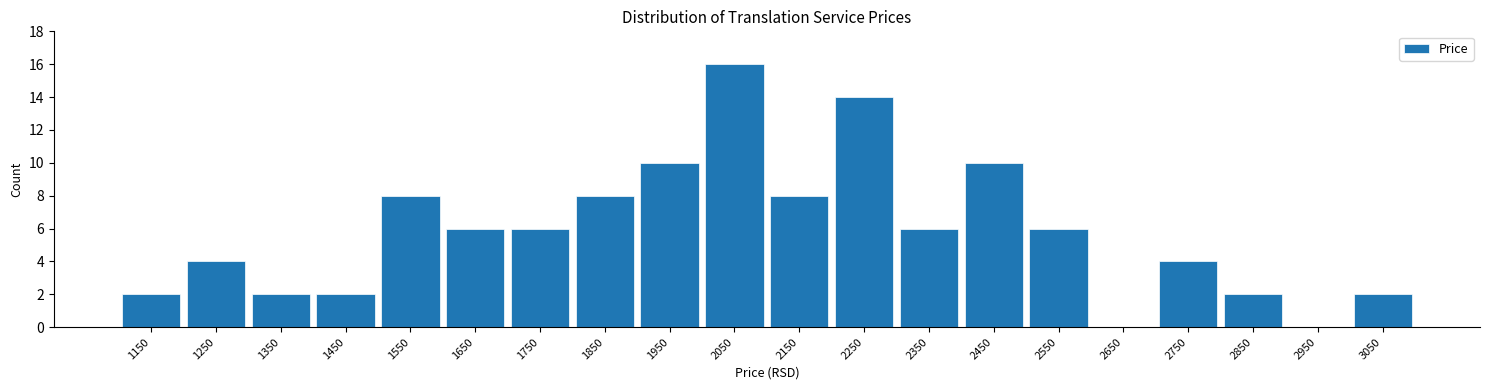

Reading left to right, transcribe this chart: for each bar, give the range it covers on the x-axis and its height. The values are not printed on the chart, so give them approximately, as read against the axis.

1100 to 1200: 2
1200 to 1300: 4
1300 to 1400: 2
1400 to 1500: 2
1500 to 1600: 8
1600 to 1700: 6
1700 to 1800: 6
1800 to 1900: 8
1900 to 2000: 10
2000 to 2100: 16
2100 to 2200: 8
2200 to 2300: 14
2300 to 2400: 6
2400 to 2500: 10
2500 to 2600: 6
2600 to 2700: 0
2700 to 2800: 4
2800 to 2900: 2
2900 to 3000: 0
3000 to 3100: 2